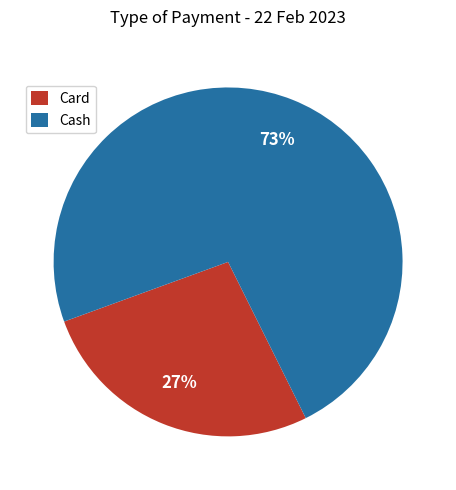

Which category has the biggest portion of the pie?

Cash